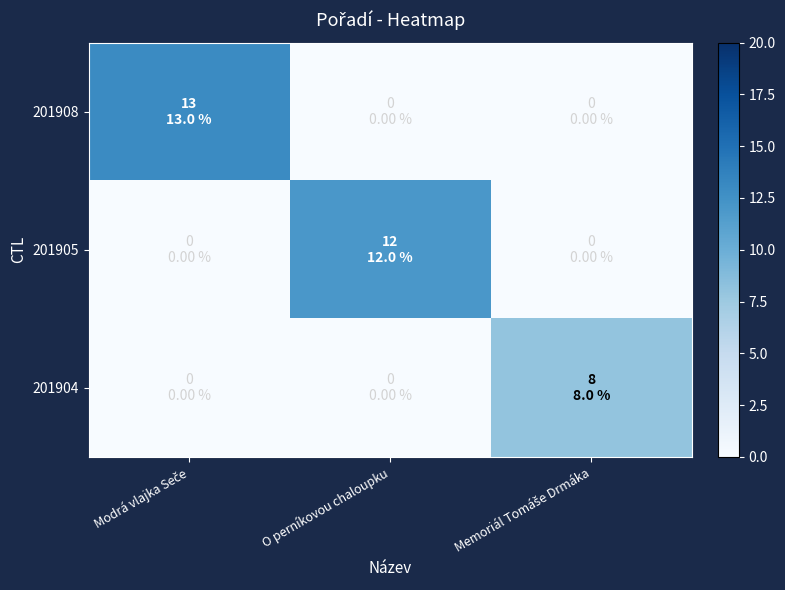

List the series in order of their overall mean, lowest first.

201904, 201905, 201908